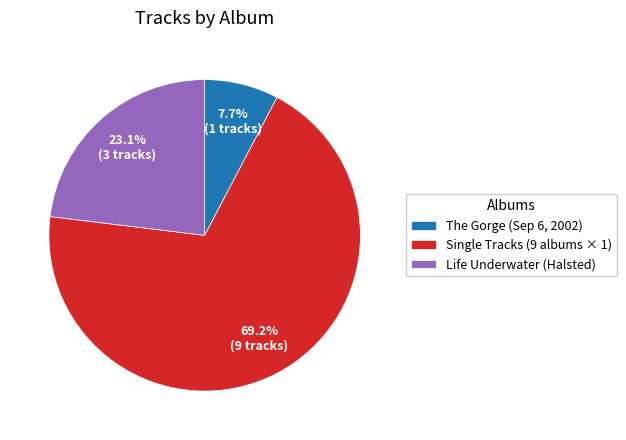

Is there a majority slice in this chart?

Yes